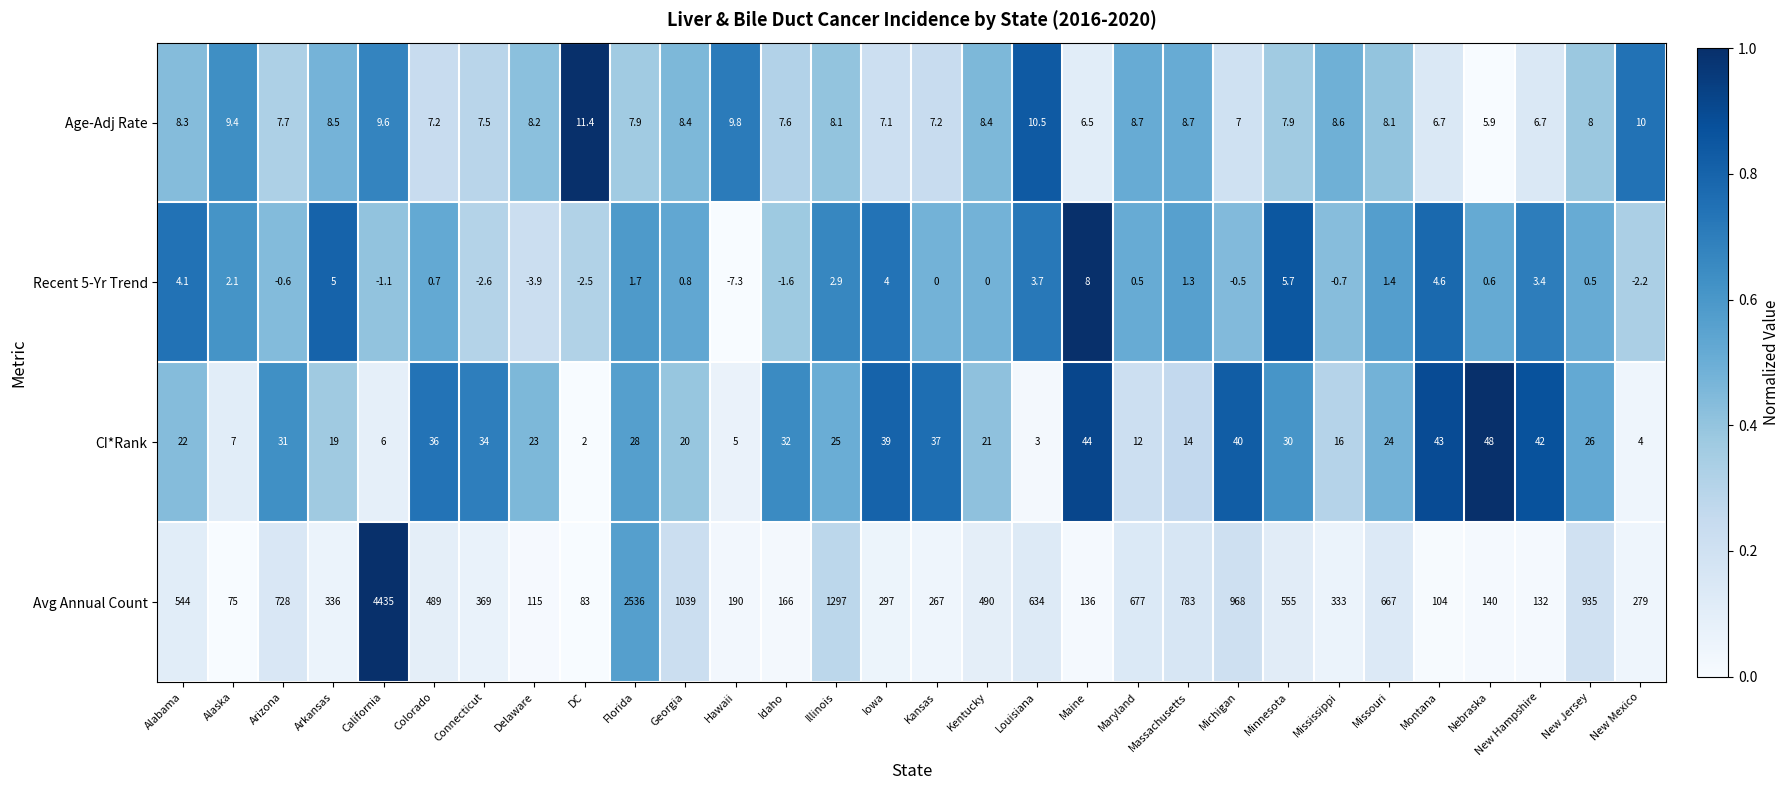

What is the difference between the maximum and minimum values in the Age-Adj Rate series?

5.5